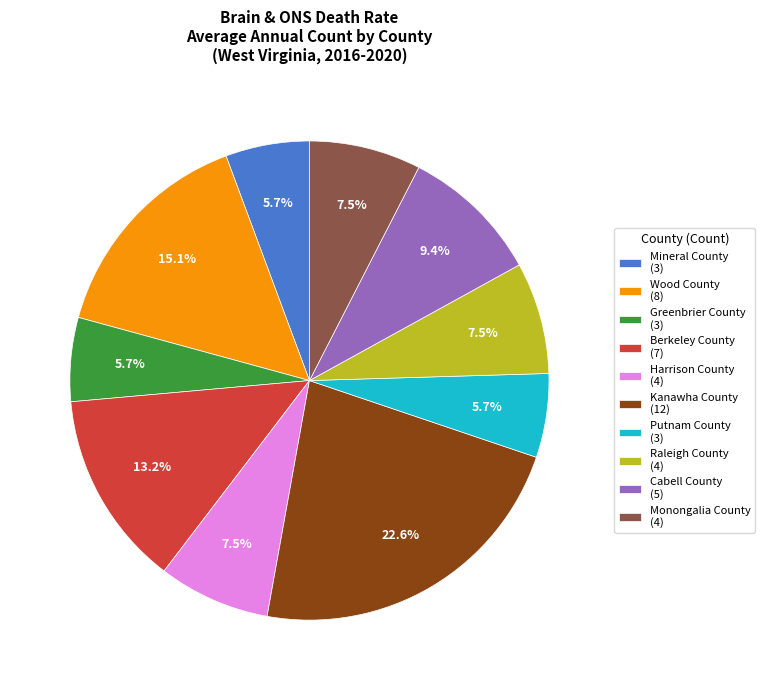

To the nearest percent, what percentage of the pie is Kanawha County?

23%